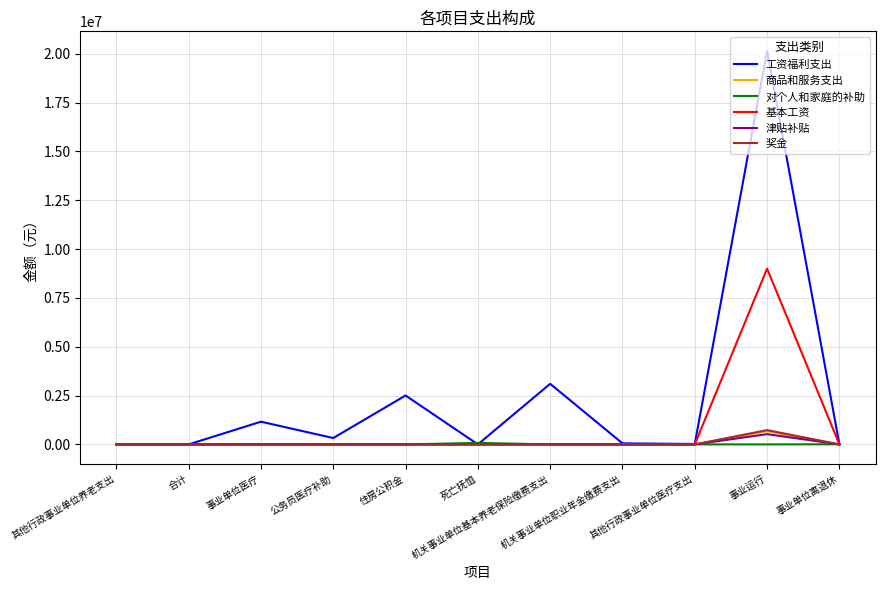

How many categories are shown in the chart?

11